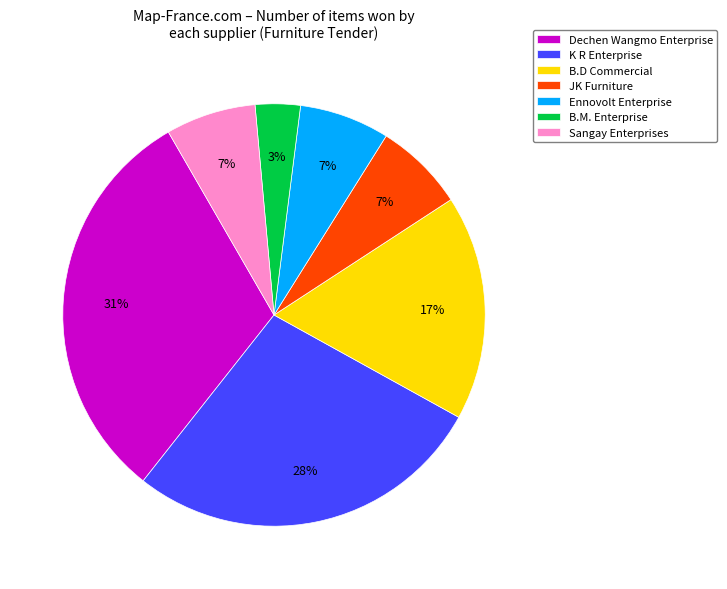

Is it true that Sangay Enterprises is 7% of the pie?

True